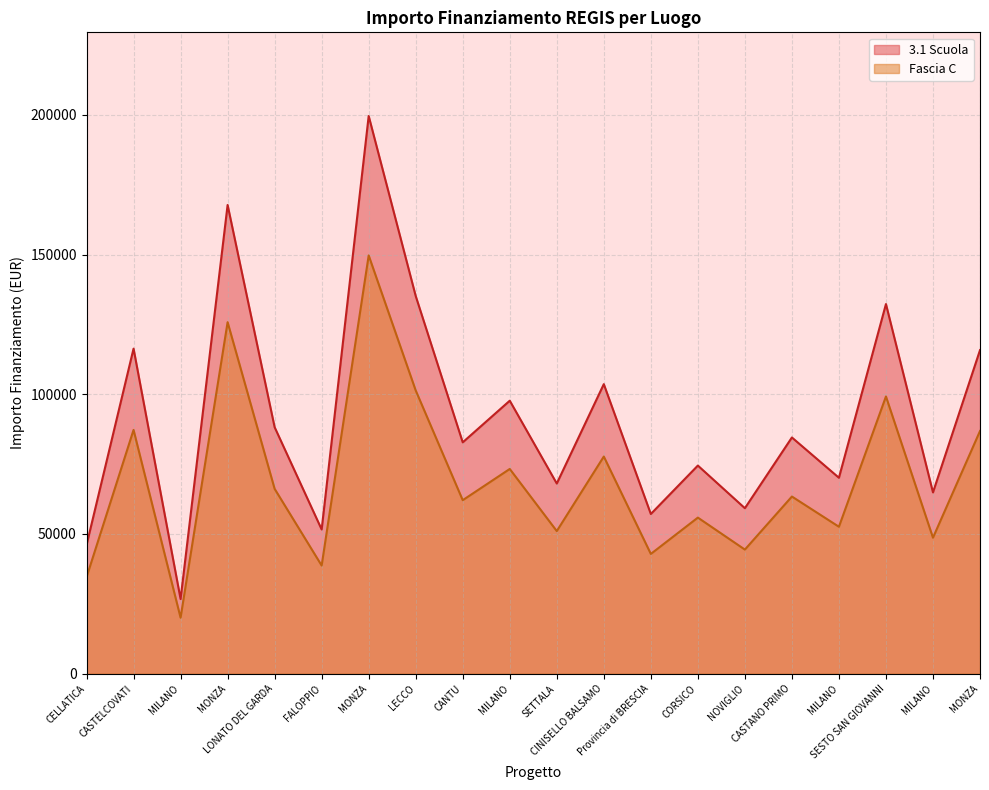

At which category does 3.1 Scuola reach its first local peak?

CASTELCOVATI